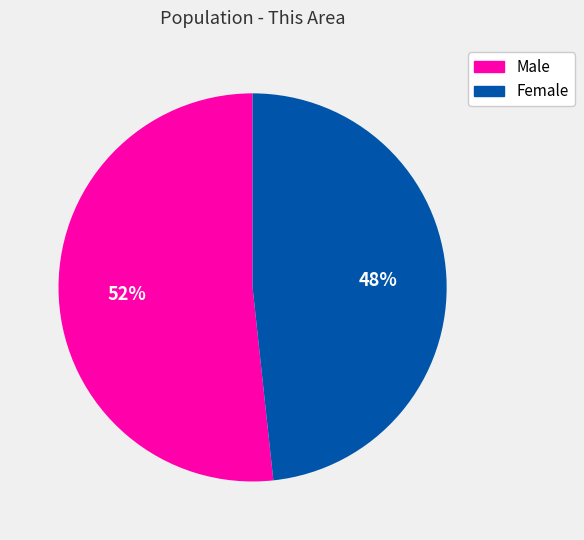

Is it true that Male is 64% of the pie?

False